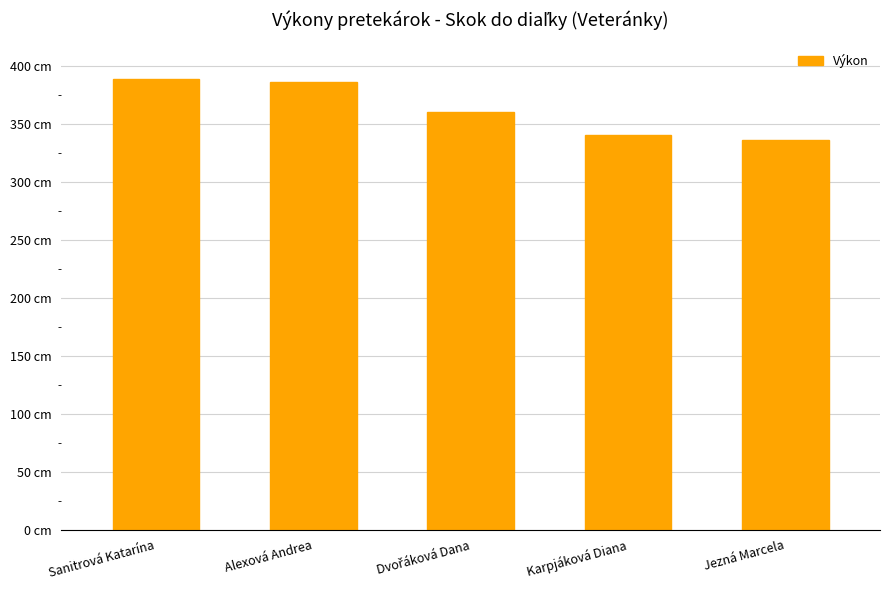

Rank the categories by value from highest to lowest.

Sanitrová Katarína, Alexová Andrea, Dvořáková Dana, Karpjáková Diana, Jezná Marcela